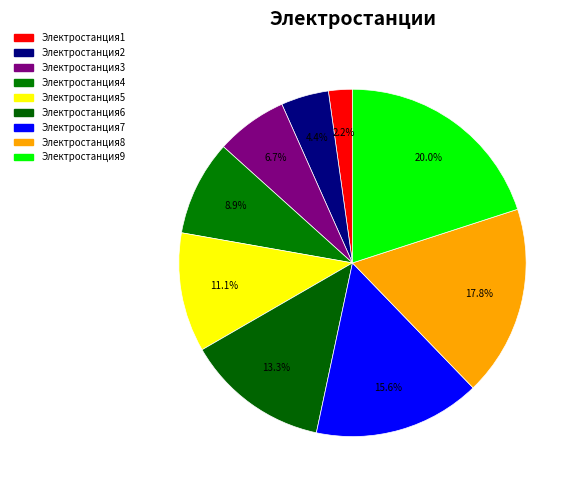

Does any single category account for the majority?

No